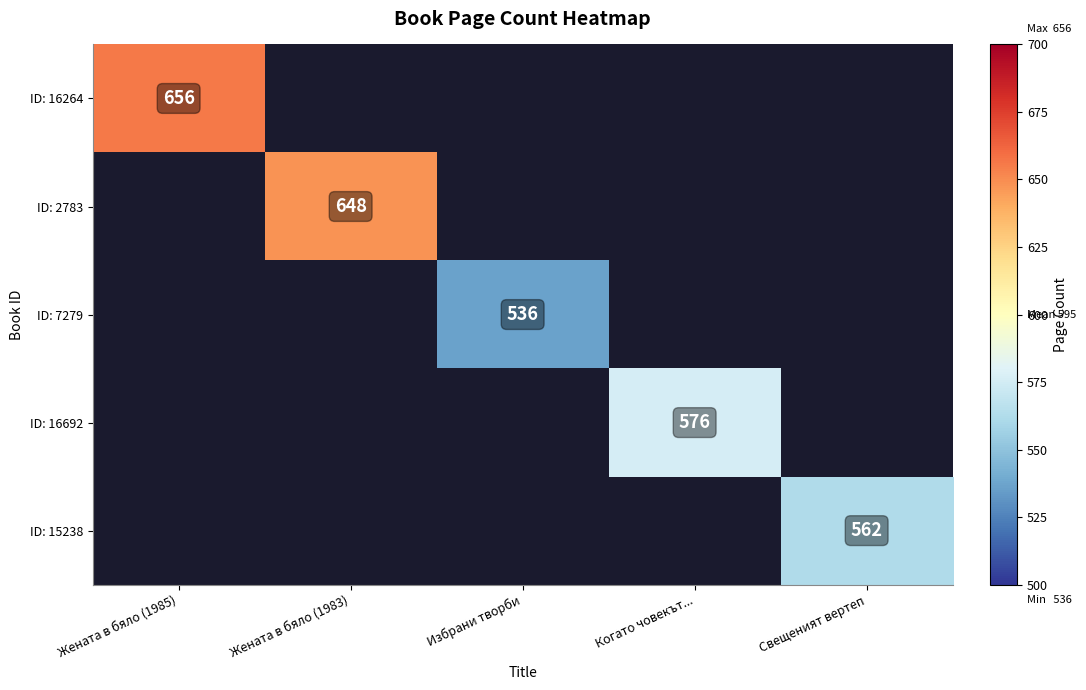

True or false: ID: 7279 has a value of 762 at Избрани творби.

False